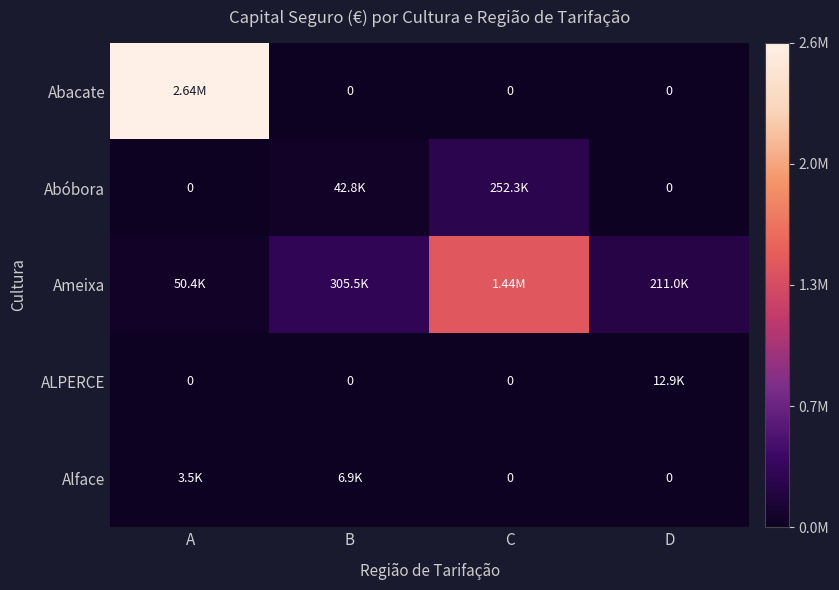

Which series has the largest range (max minus min)?

Abacate